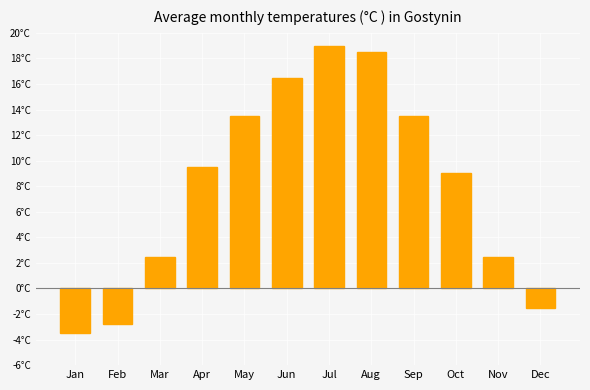

Does the chart contain any negative values?

Yes